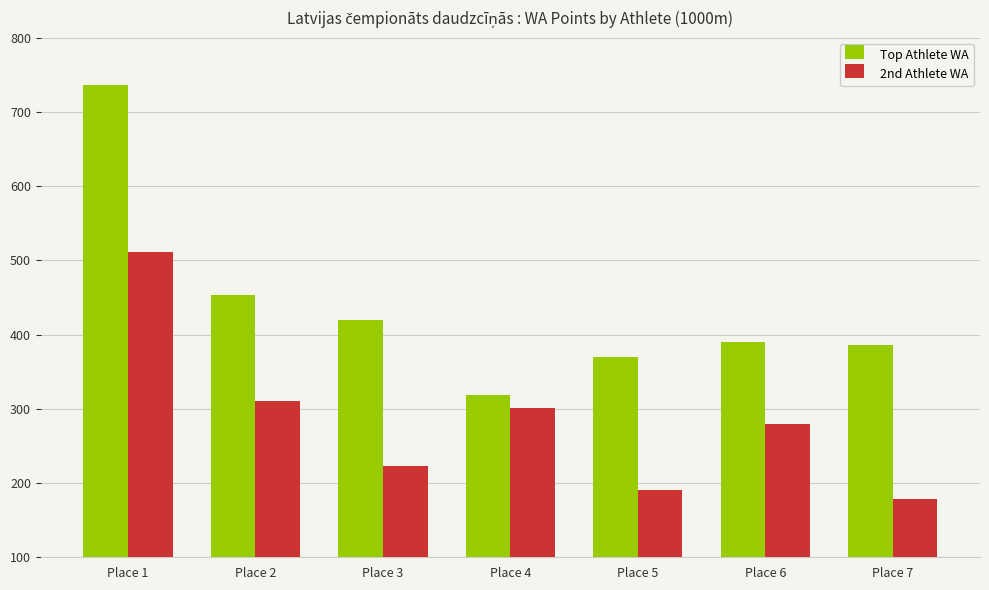

Which label corresponds to the largest value in the chart?

Place 1